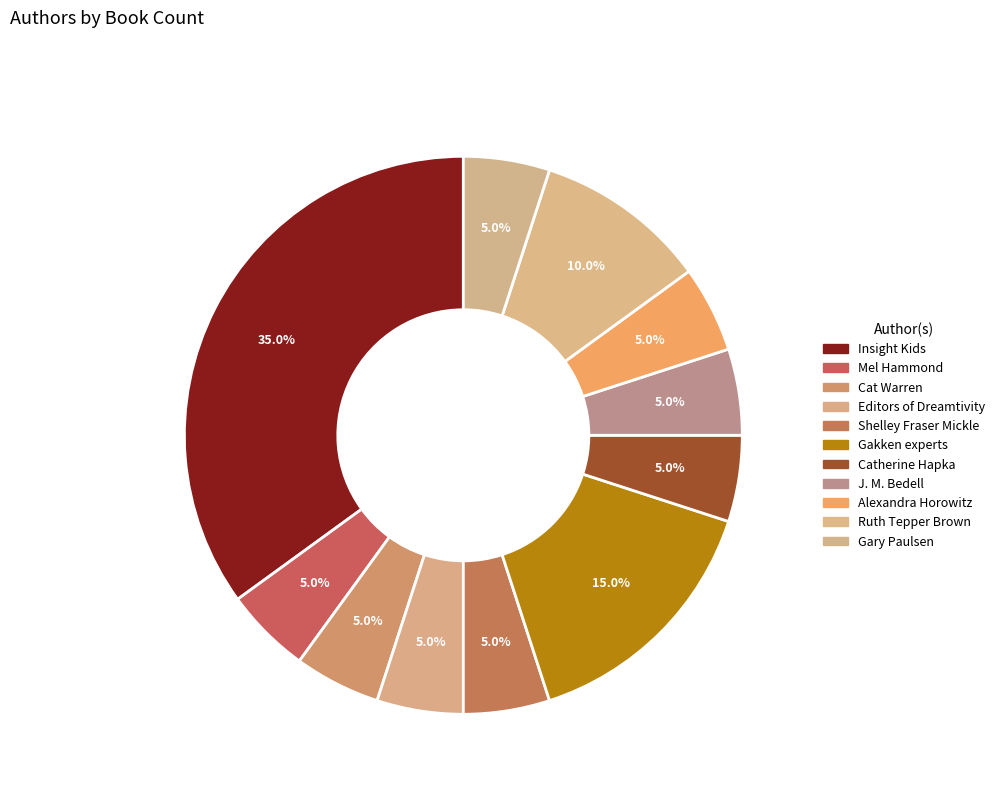

Count the number of slices in the pie.

11